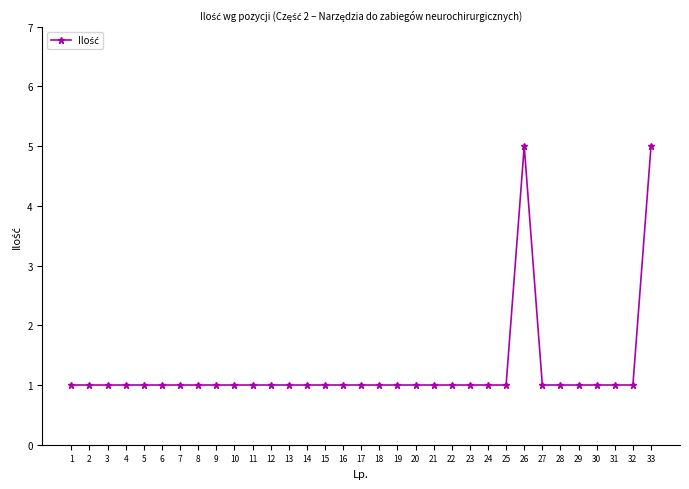

What value does the data have at 30?

1